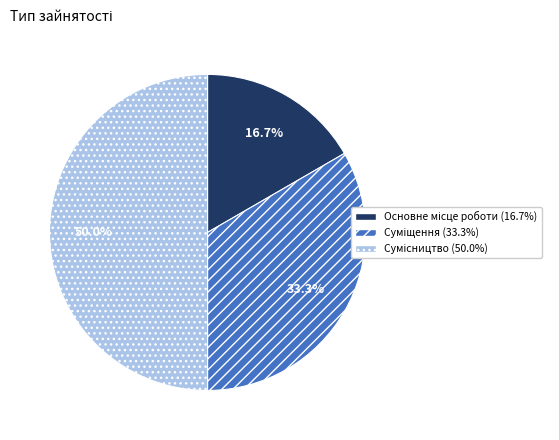

Is the sum of Суміщення and Сумісництво greater than half?

Yes